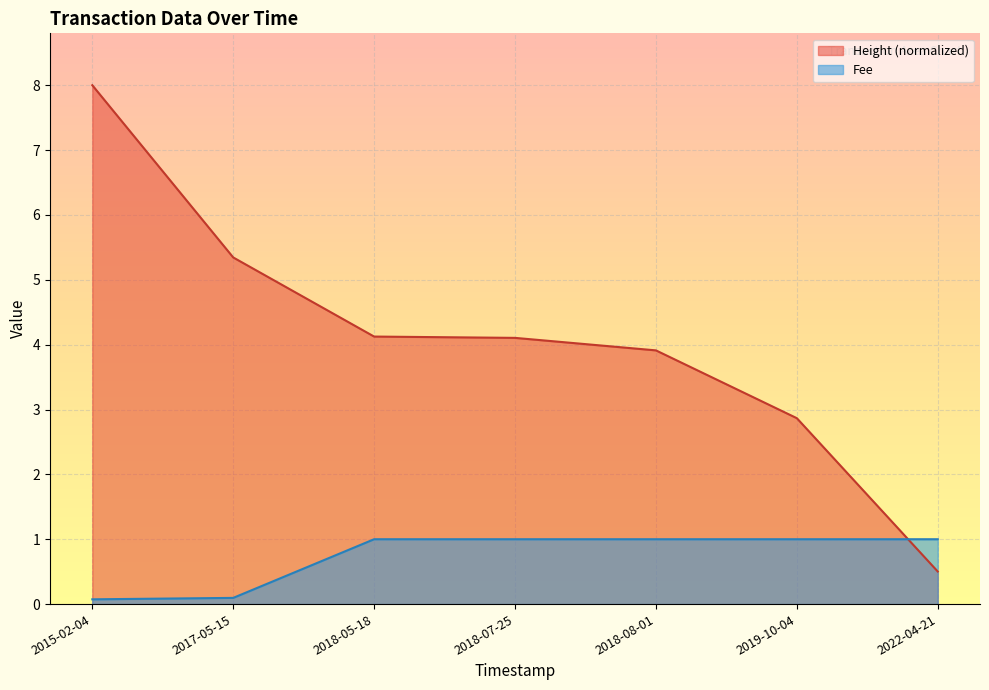

Where do Height and Fee first cross each other?

2019-10-04 and 2022-04-21